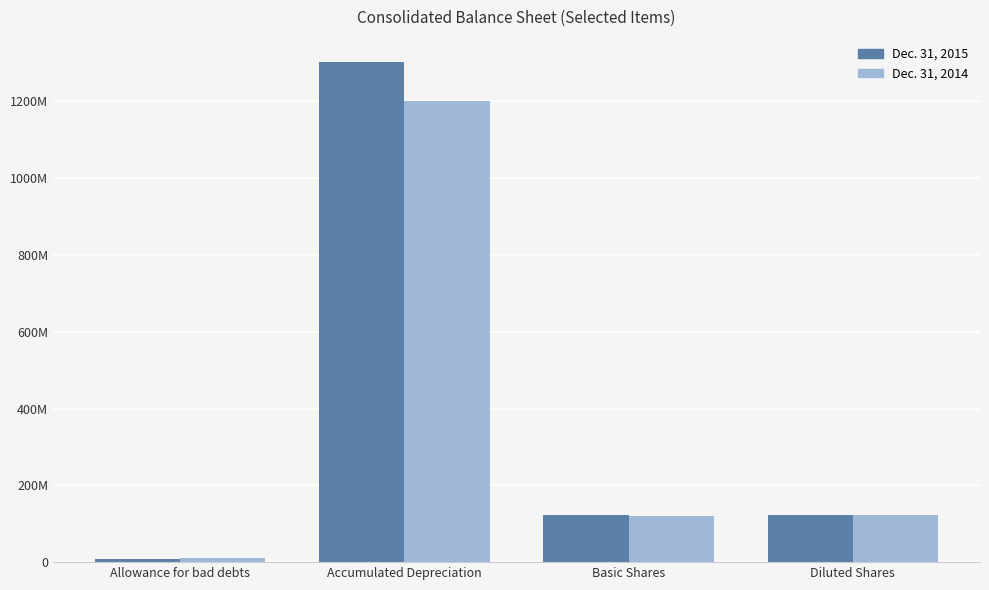

What are all the series names shown in the legend?

Dec. 31, 2015, Dec. 31, 2014